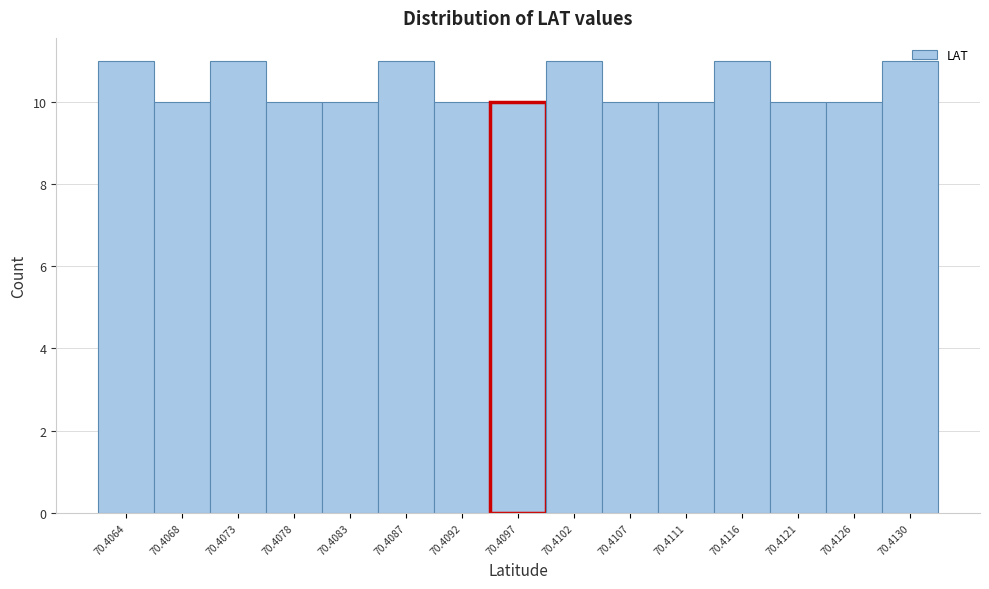

What is the sum of all values?

156